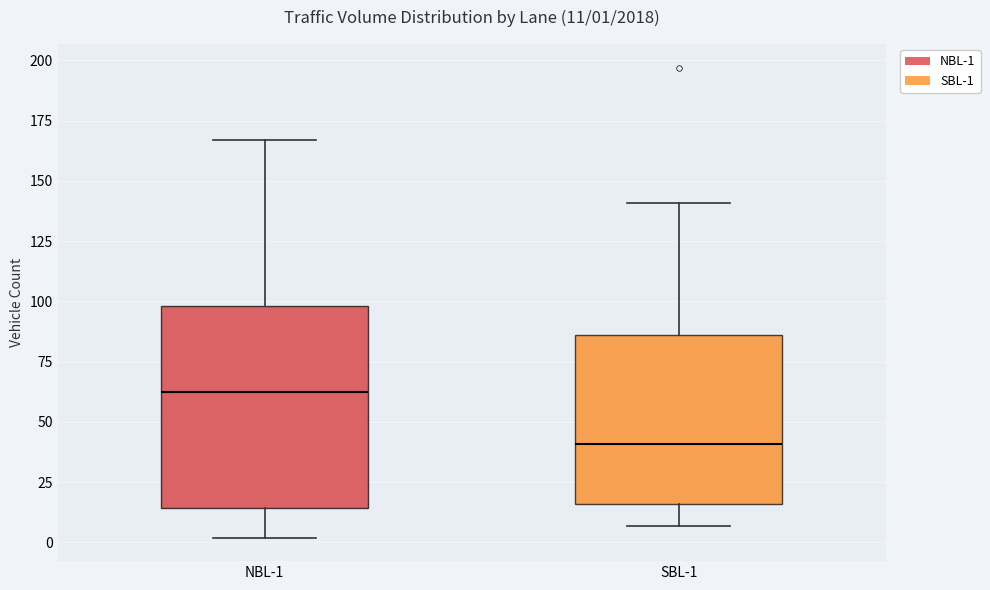

Which box has the highest median line?

NBL-1